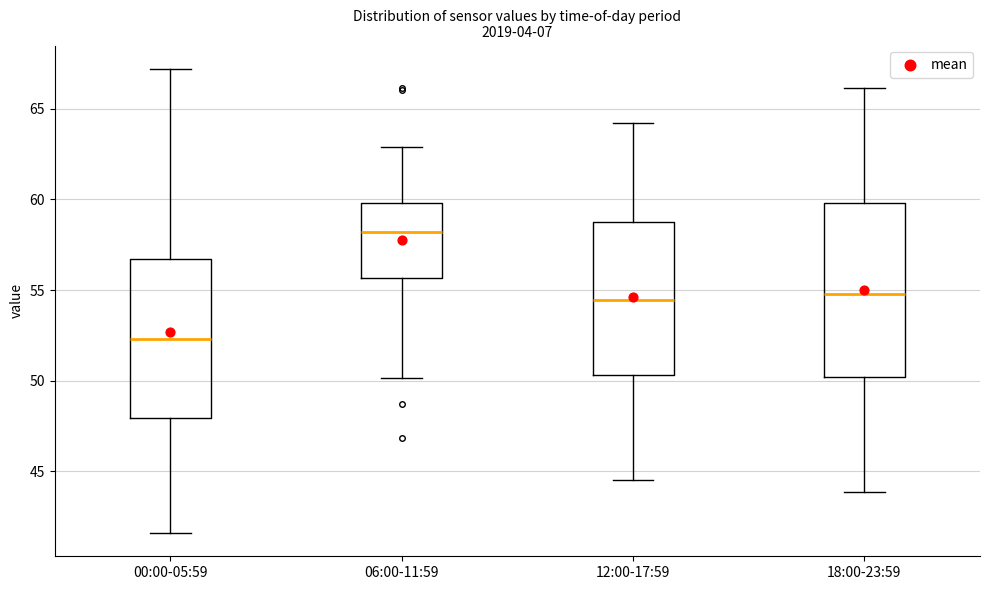

Reading left to right, read every box against the y-axis: the position of its median line, the range the box covers, and the ends of its whiskers. The values are not printed on the chart, so give them approximately, as read against the axis.

00:00-05:59: median 52.5, box 48.0 to 56.5, whiskers 41.5 to 67.0
06:00-11:59: median 58.0, box 55.5 to 60.0, whiskers 50.0 to 63.0
12:00-17:59: median 54.5, box 50.5 to 59.0, whiskers 44.5 to 64.0
18:00-23:59: median 55.0, box 50.0 to 60.0, whiskers 44.0 to 66.0